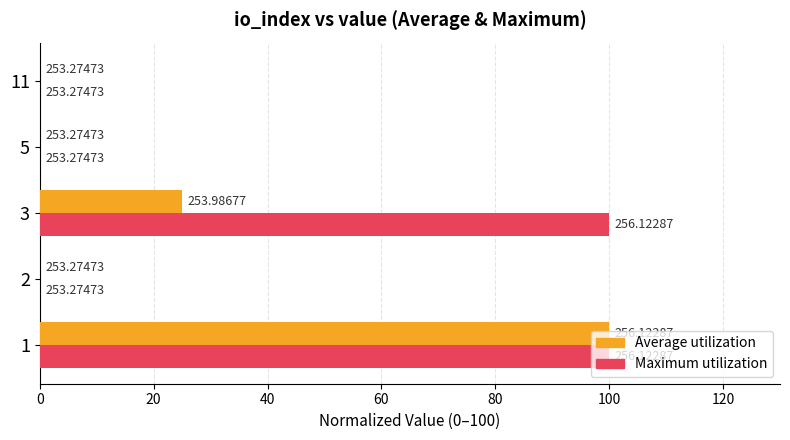

What are all the series names shown in the legend?

Average utilization, Maximum utilization